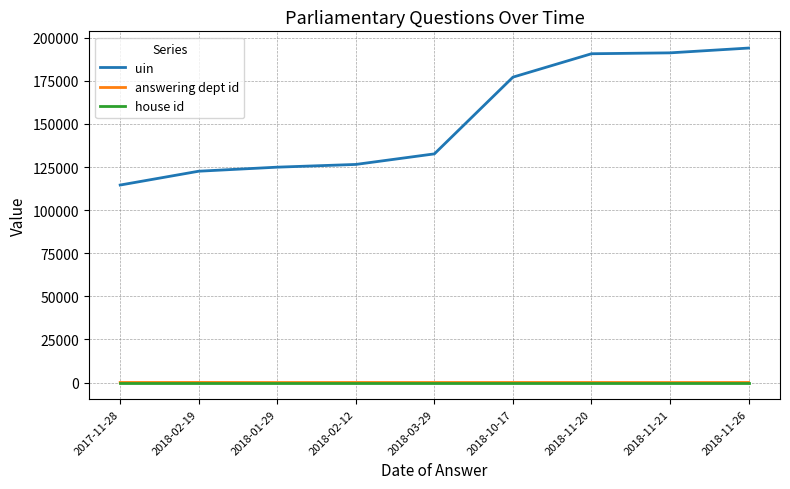

Which series has the largest total across all categories?

uin